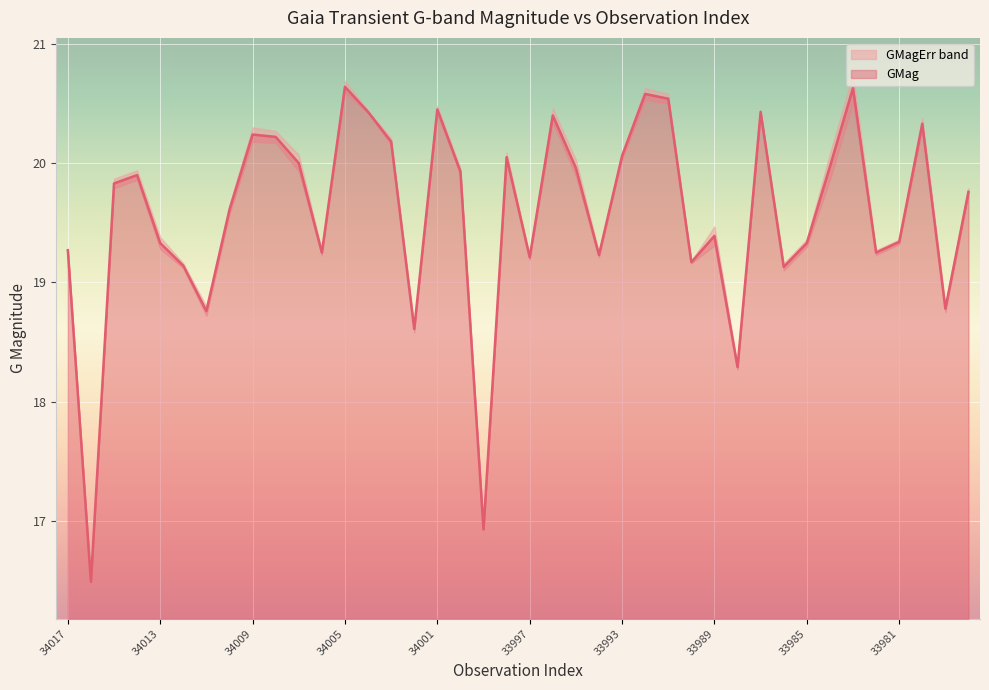

At which label is the value closest to 18?

GaiaX22-33988